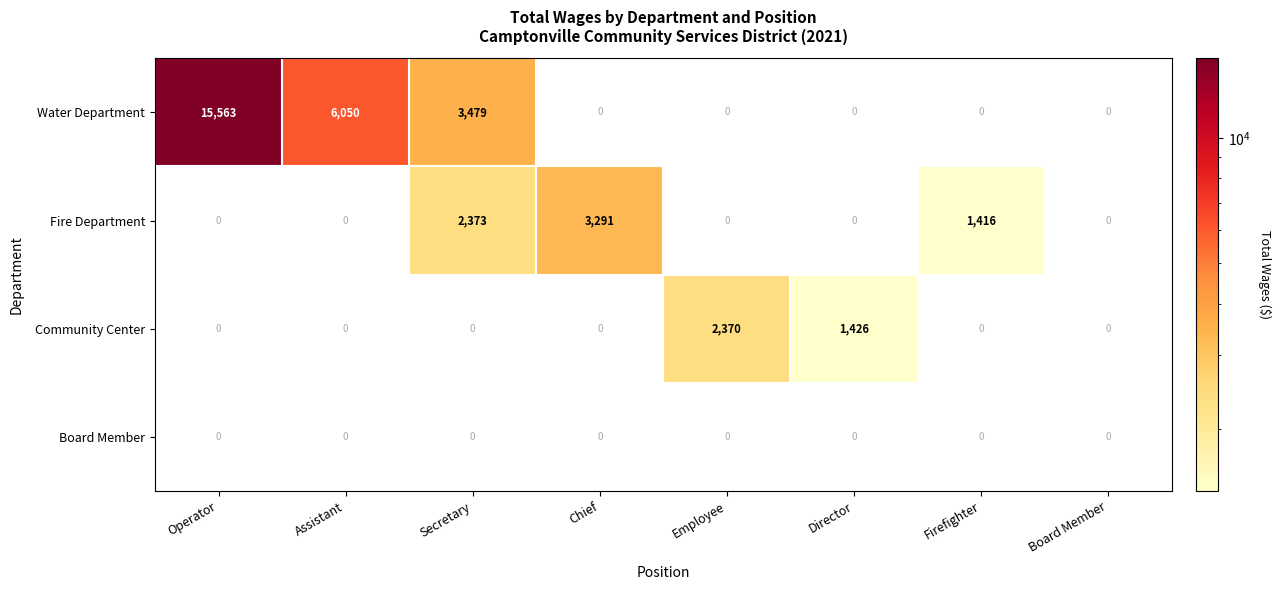

Rank the series by their maximum value, from highest to lowest.

Water Department, Fire Department, Community Center, Board Member